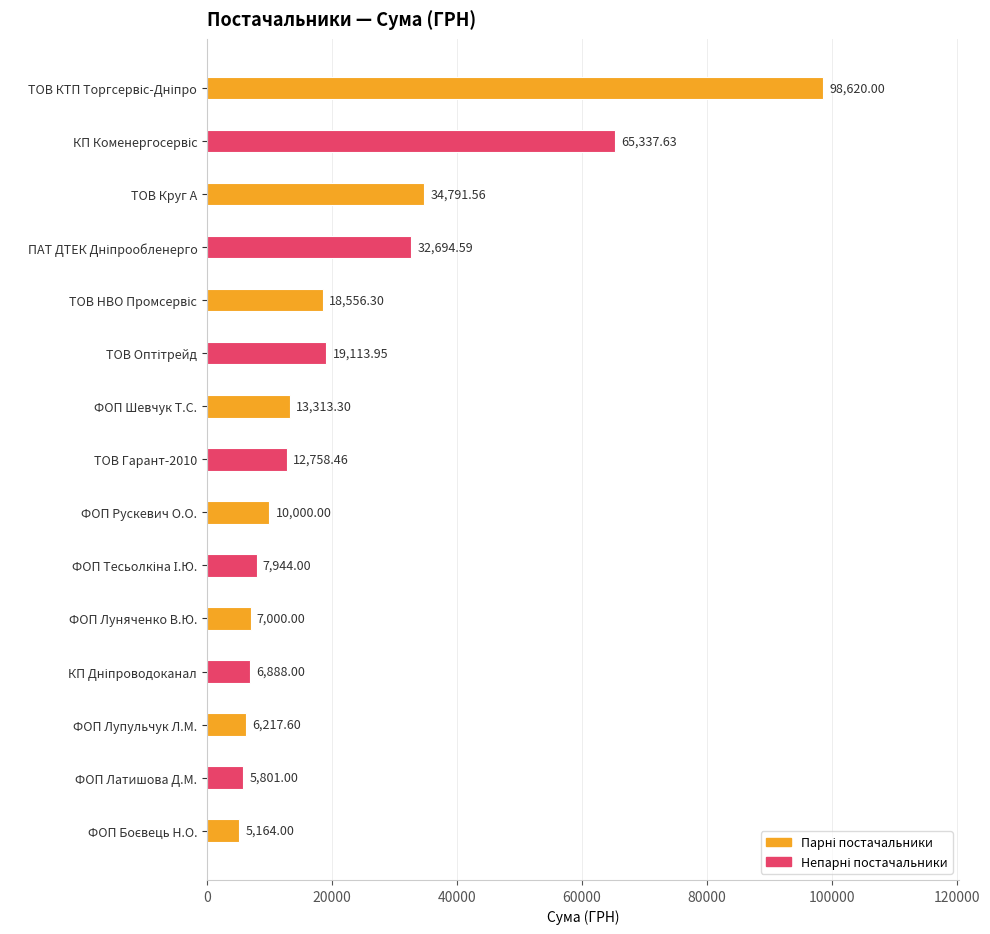

What is the sum of the values at ФОП Лупульчук Л.М. and ФОП Рускевич О.О.?

16217.6